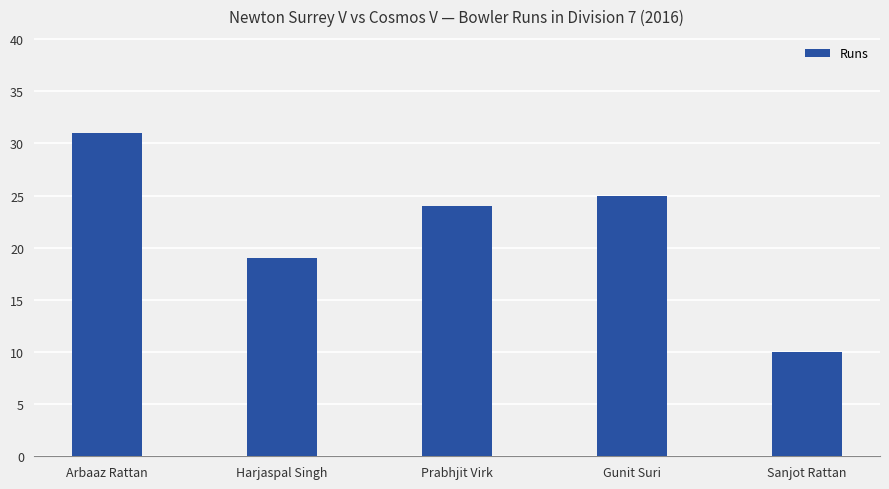

Are the bars horizontal?

No